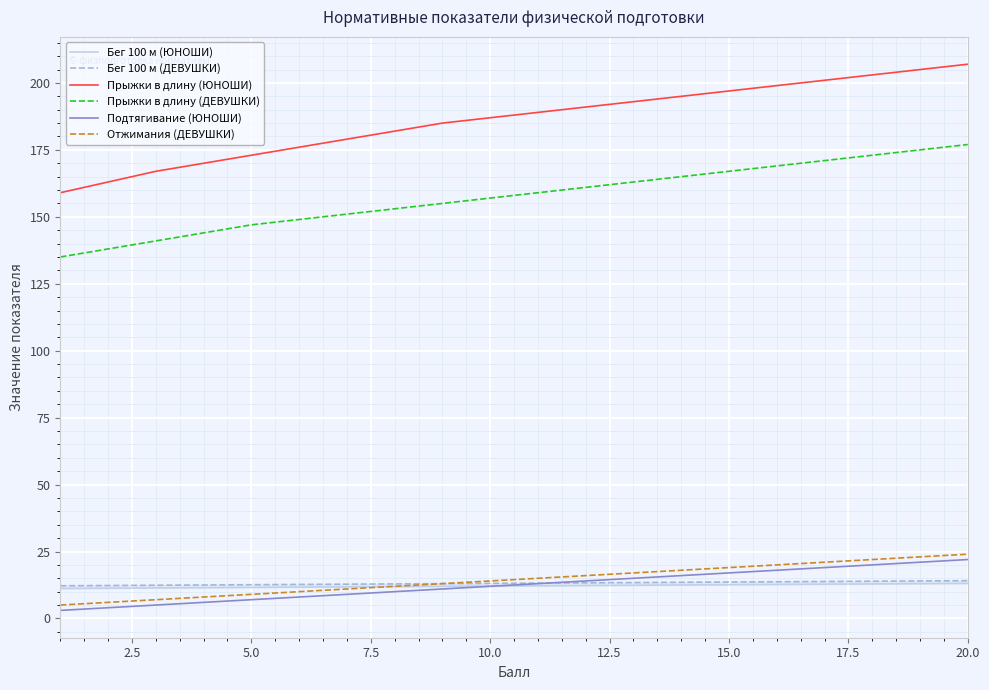

True or false: Подтягивание (ЮНОШИ) and Прыжки в длину (ДЕВУШКИ) cross at least once.

False